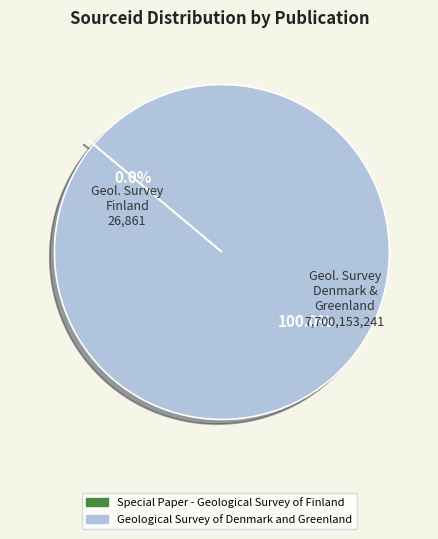

What is the largest slice in the pie chart?

Geological Survey of Denmark and Greenland